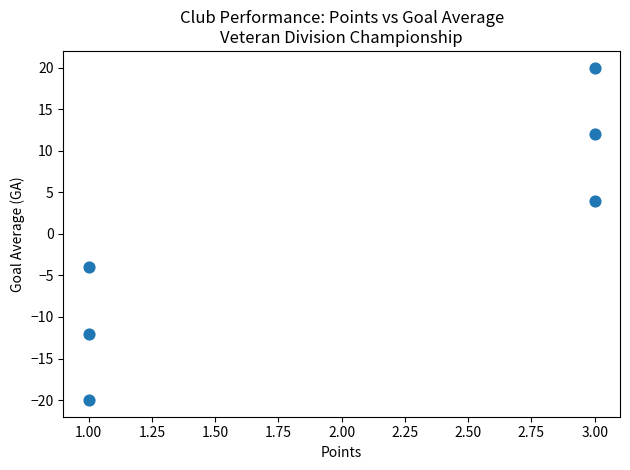

What is the range of Y values (max minus min)?

40